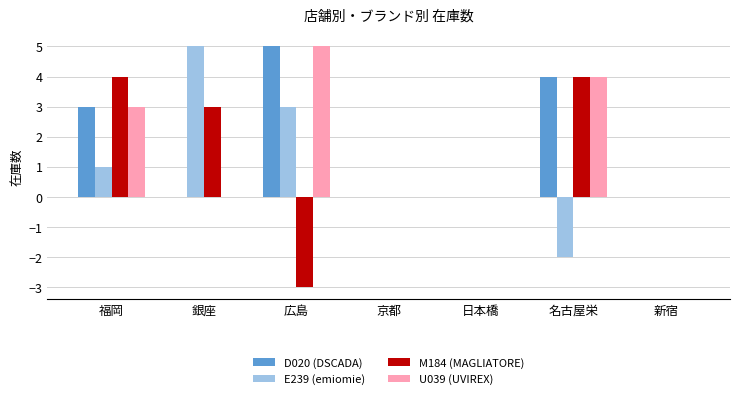

Is it true that D020 (DSCADA) equals 3 at 福岡?

True